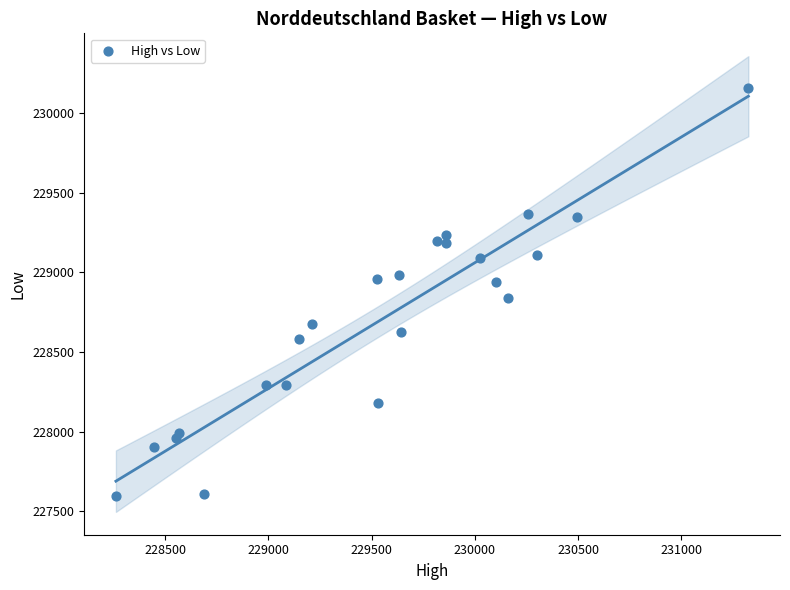

What is the range of X values (max minus min)?

3064